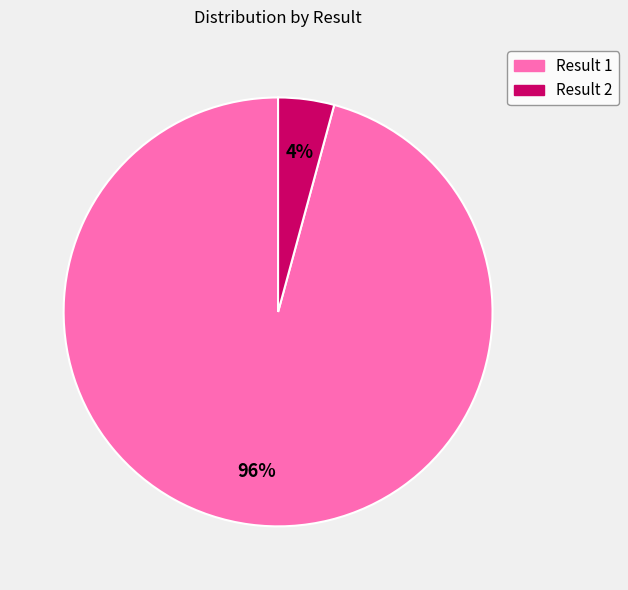

Rank the categories by value from lowest to highest.

Result 2, Result 1